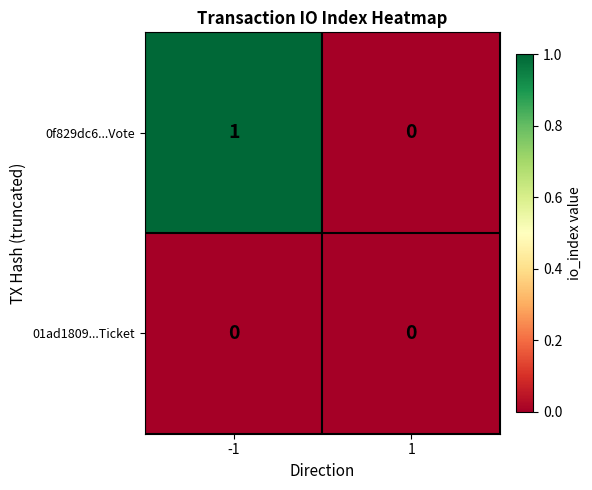

At which category is the sum across all series the highest?

-1